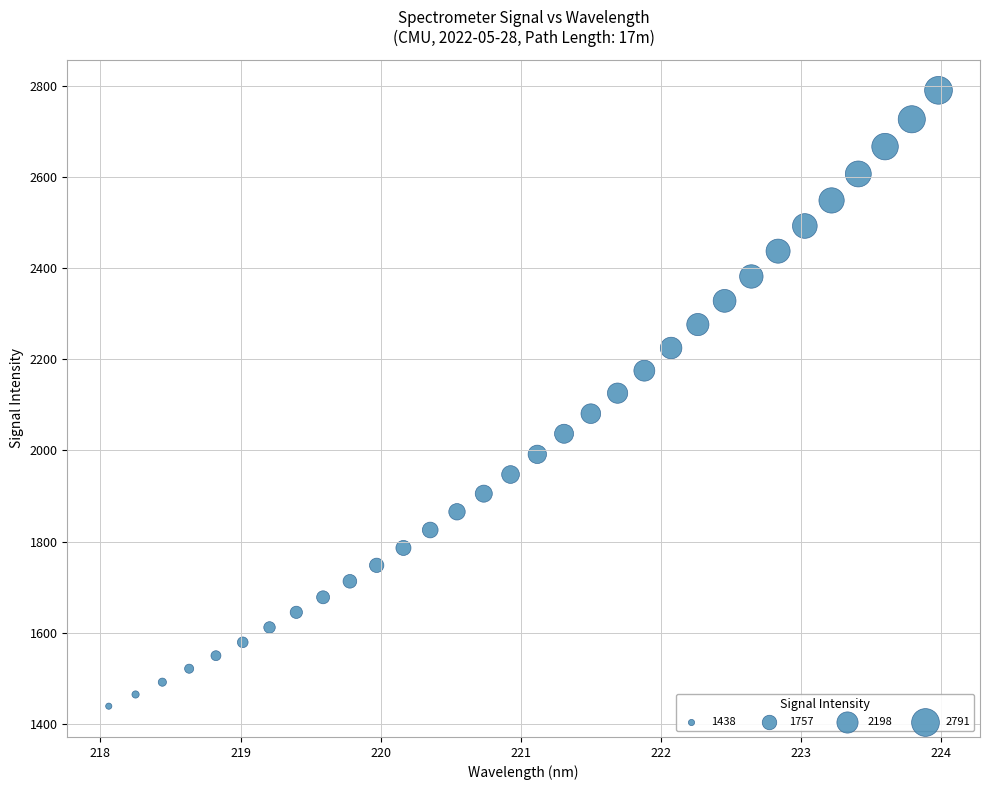

What is the range of X values (max minus min)?

5.9